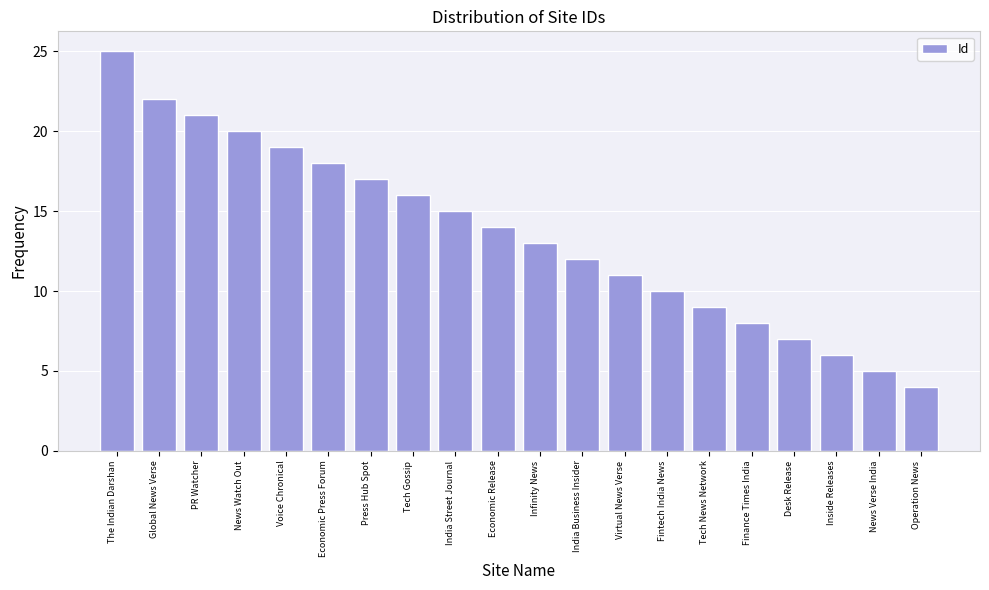

Reading right to left, transcribe all the data shown in this chart.

4	5	6	7	8	9	10	11	12	13	14	15	16	17	18	19	20	21	22	25